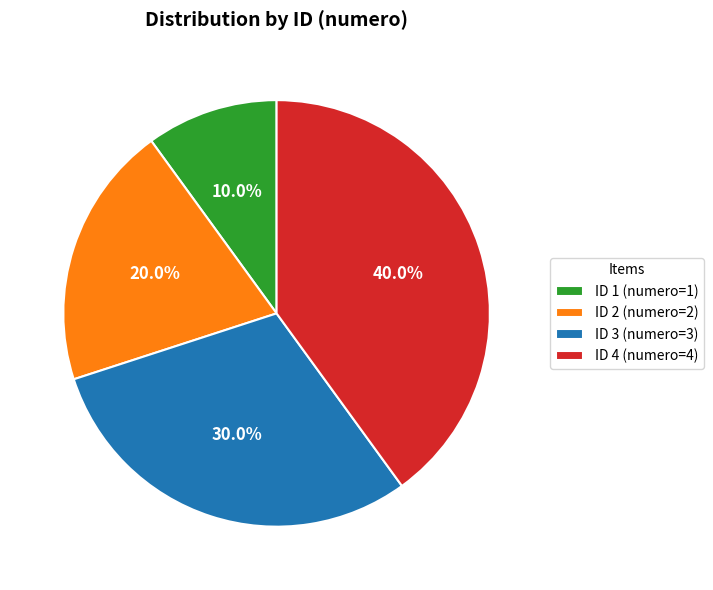

How many segments does this pie chart have?

4